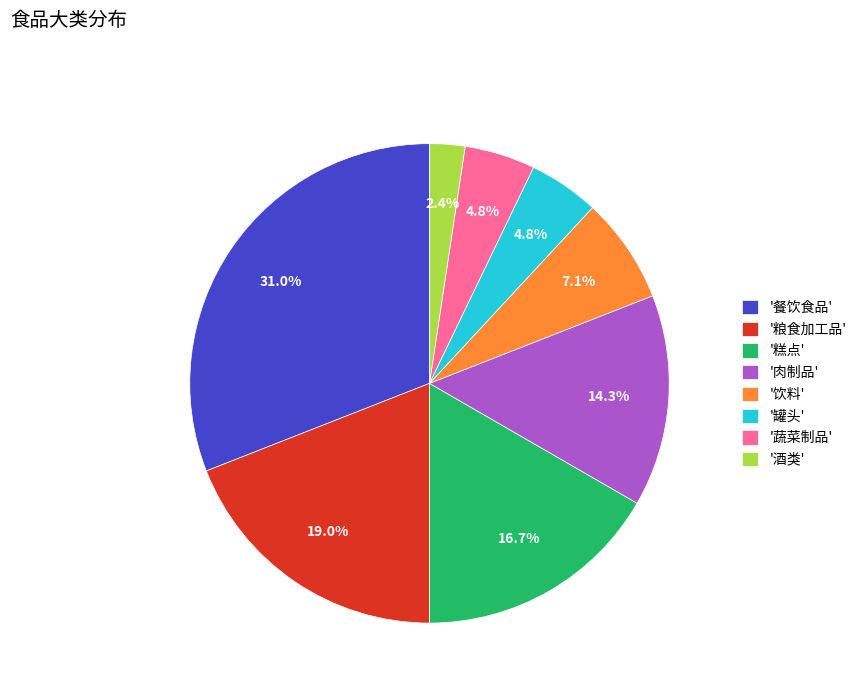

What percentage is NOT represented by '罐头'?

95.2%